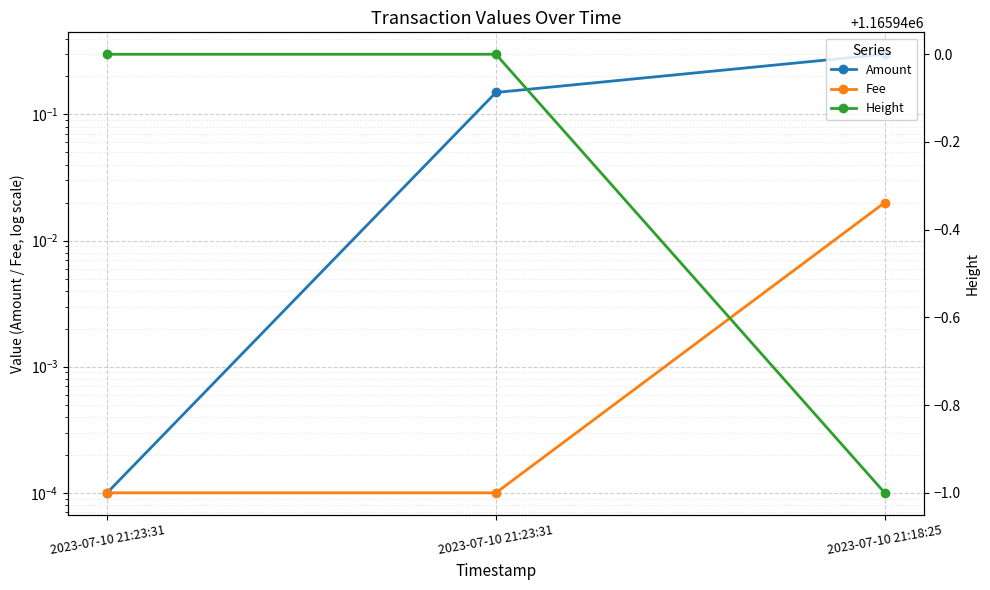

Is it true that Fee equals 0.0 at 2023-07-10 21:18:25?

False